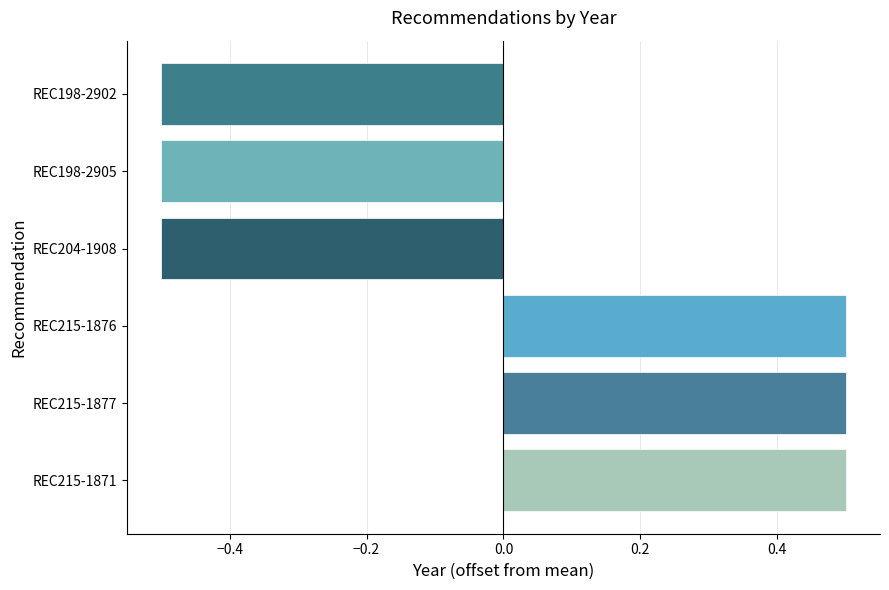

Reading bottom to top, transcribe all the data shown in this chart.

REC215-1871=0.5	REC215-1877=0.5	REC215-1876=0.5	REC204-1908=-0.5	REC198-2905=-0.5	REC198-2902=-0.5